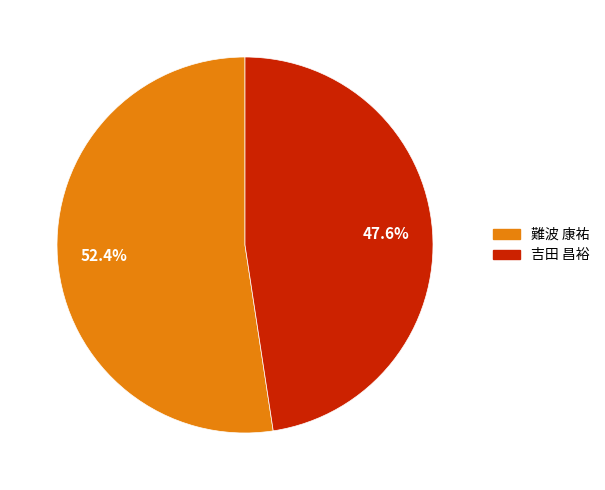

How much of the chart is everything except 吉田 昌裕?

52.4%